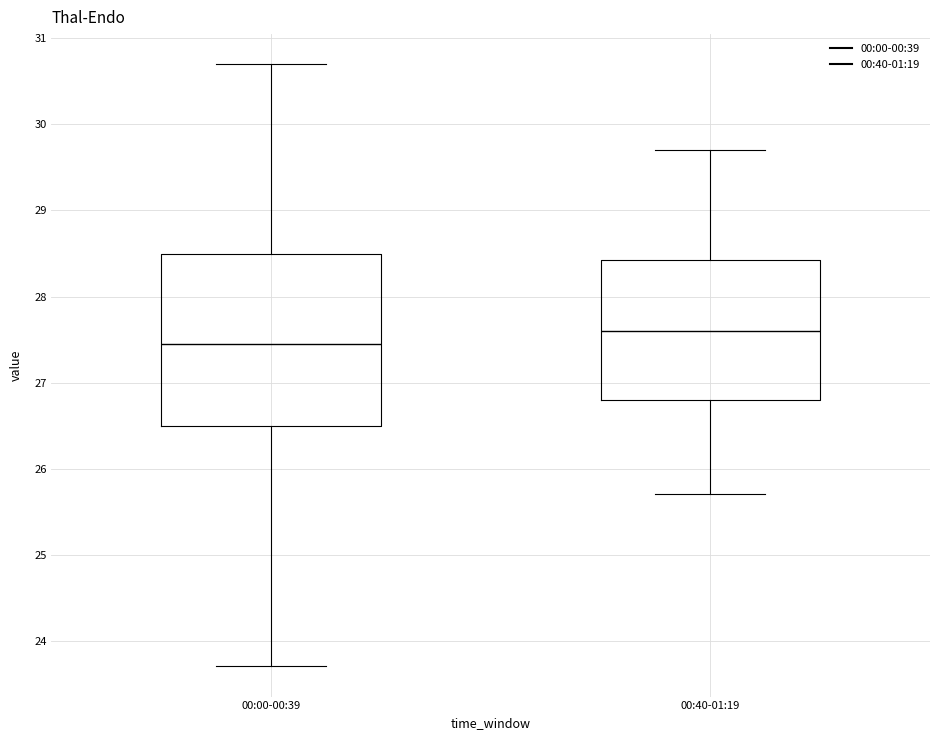

Comparing the boxes themselves (not the whiskers), which one is the tallest?

00:00-00:39